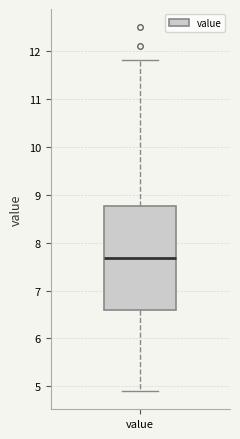

Where does the median line of the box for value sit on the y-axis? The values are not printed on the chart, so give them approximately, as read against the axis.

7.7